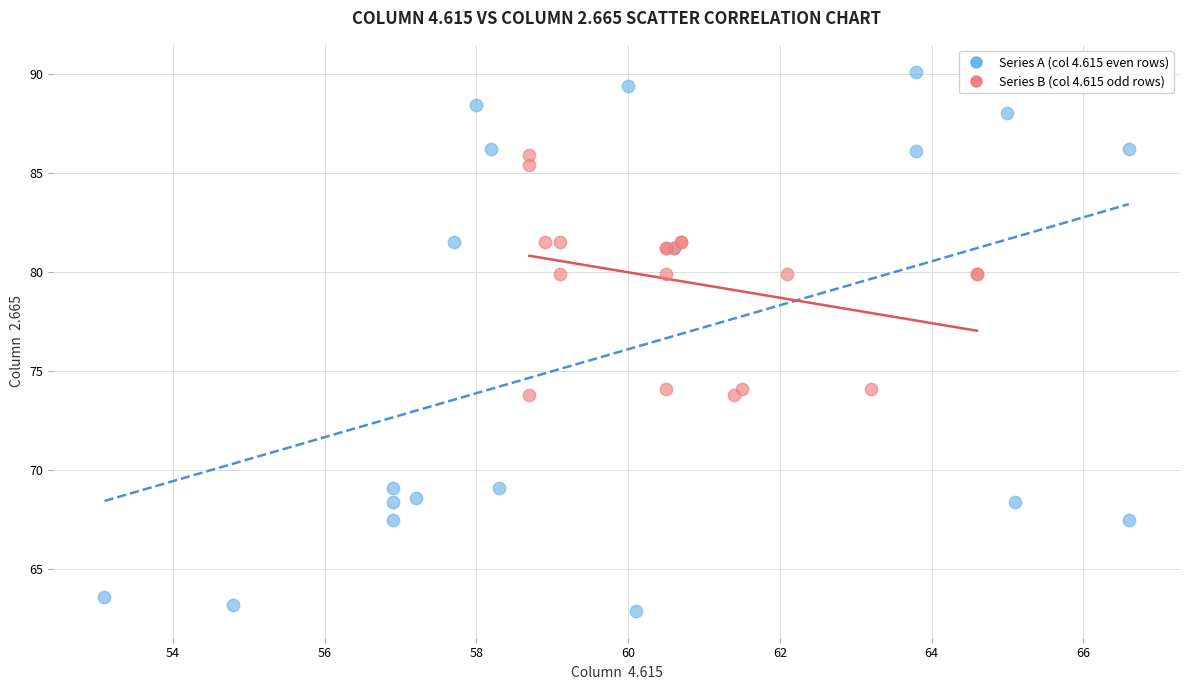

Which series contains the lowest Y value?

Series A (col 4.615 even rows)